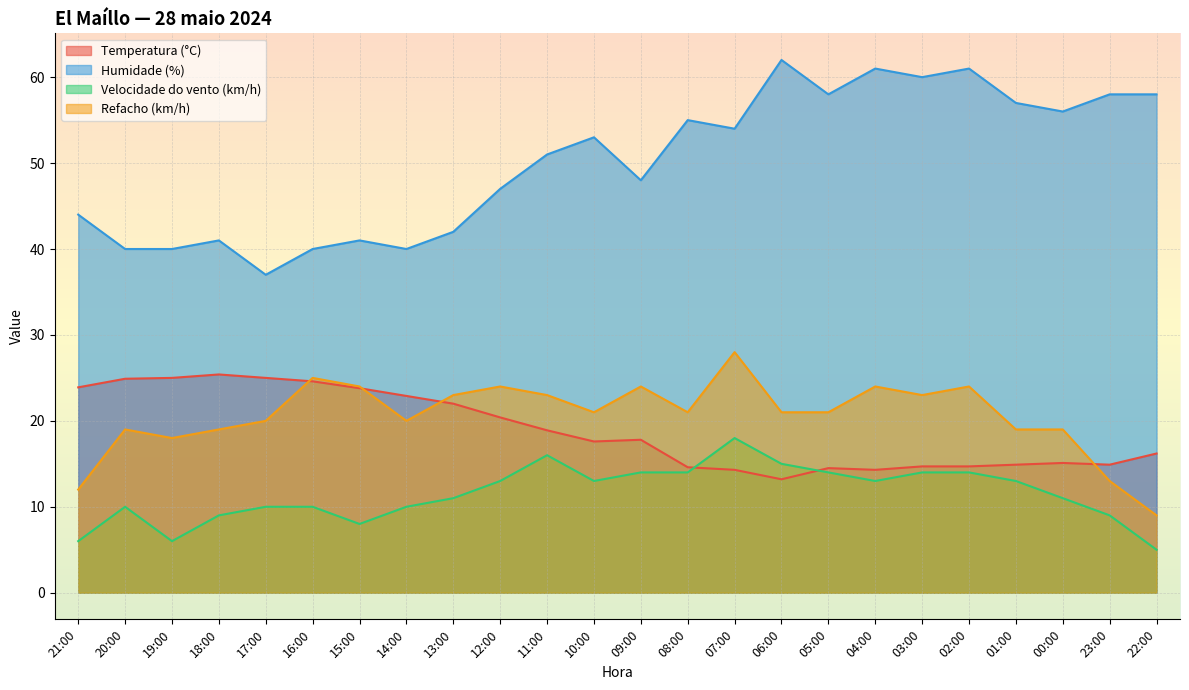

Reading left to right, list all the values displayed in this chart.

Temperatura (°C): 21:00=23.9	20:00=24.9	19:00=25.0	18:00=25.4	17:00=25.0	16:00=24.6	15:00=23.8	14:00=22.9	13:00=22.0	12:00=20.4	11:00=18.9	10:00=17.6	09:00=17.8	08:00=14.6	07:00=14.3	06:00=13.2	05:00=14.5	04:00=14.3	03:00=14.7	02:00=14.7	01:00=14.9	00:00=15.1	23:00=14.9	22:00=16.2
Humidade (%): 21:00=44.0	20:00=40.0	19:00=40.0	18:00=41.0	17:00=37.0	16:00=40.0	15:00=41.0	14:00=40.0	13:00=42.0	12:00=47.0	11:00=51.0	10:00=53.0	09:00=48.0	08:00=55.0	07:00=54.0	06:00=62.0	05:00=58.0	04:00=61.0	03:00=60.0	02:00=61.0	01:00=57.0	00:00=56.0	23:00=58.0	22:00=58.0
Velocidade do vento (km/h): 21:00=6.0	20:00=10.0	19:00=6.0	18:00=9.0	17:00=10.0	16:00=10.0	15:00=8.0	14:00=10.0	13:00=11.0	12:00=13.0	11:00=16.0	10:00=13.0	09:00=14.0	08:00=14.0	07:00=18.0	06:00=15.0	05:00=14.0	04:00=13.0	03:00=14.0	02:00=14.0	01:00=13.0	00:00=11.0	23:00=9.0	22:00=5.0
Refacho (km/h): 21:00=12.0	20:00=19.0	19:00=18.0	18:00=19.0	17:00=20.0	16:00=25.0	15:00=24.0	14:00=20.0	13:00=23.0	12:00=24.0	11:00=23.0	10:00=21.0	09:00=24.0	08:00=21.0	07:00=28.0	06:00=21.0	05:00=21.0	04:00=24.0	03:00=23.0	02:00=24.0	01:00=19.0	00:00=19.0	23:00=13.0	22:00=9.0